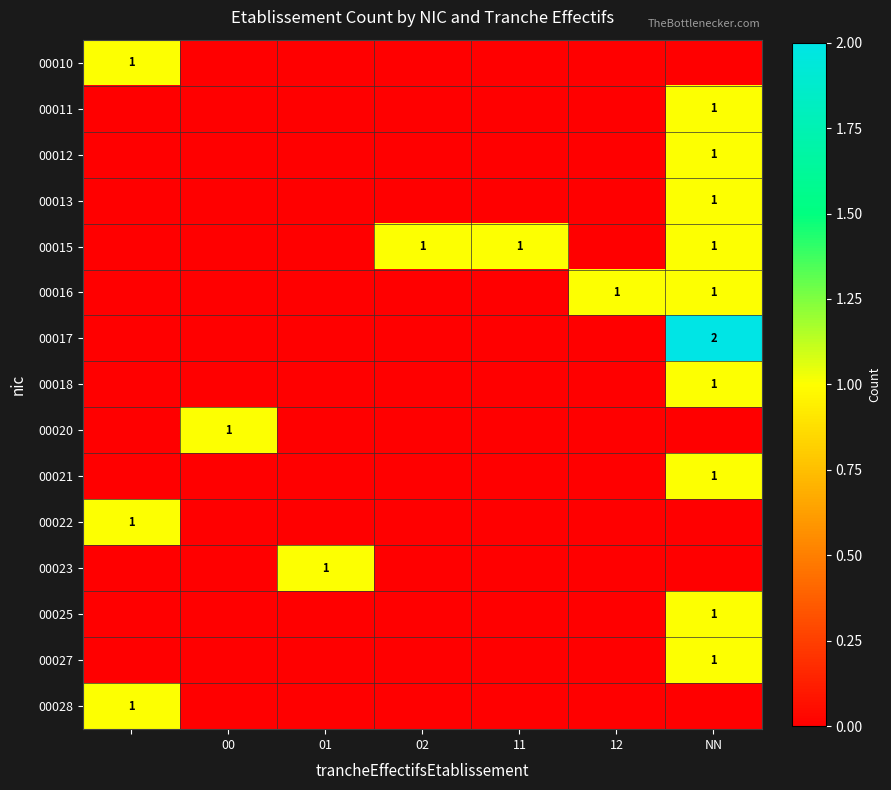

The value of 00021 at NN is 0. True or false?

False